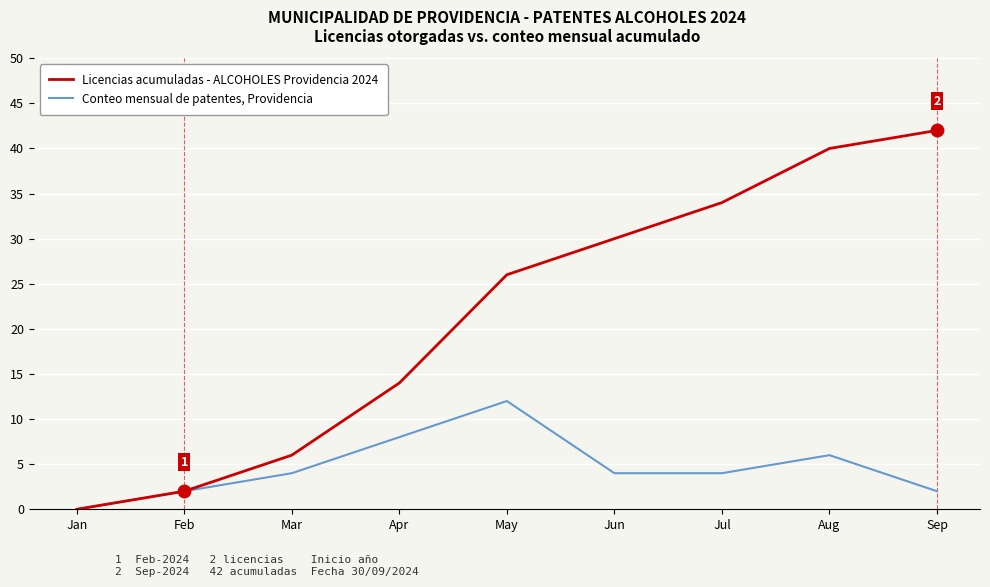

Which series changed the most between Jan and Jul?

Licencias acumuladas - ALCOHOLES Providencia 2024